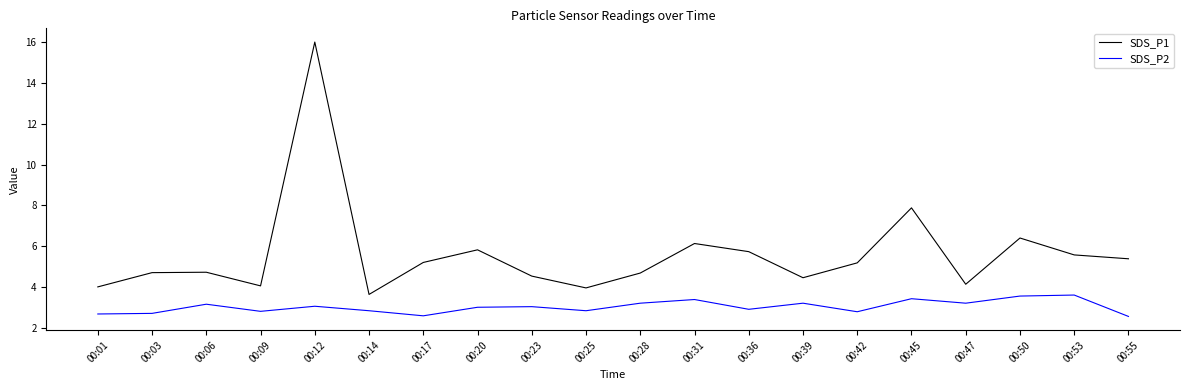

List the series in order of their peak value, highest first.

SDS_P1, SDS_P2